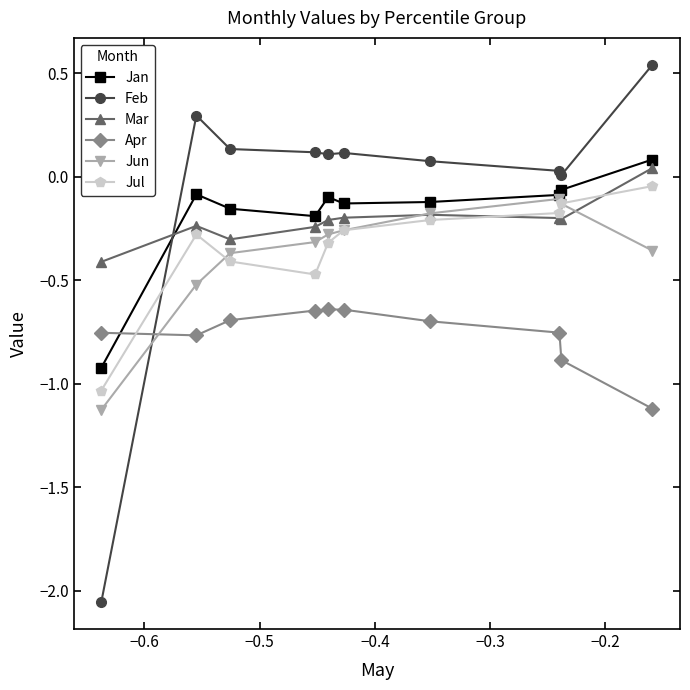

Which series ends up on top after the final intersection of Mar and Feb?

Feb